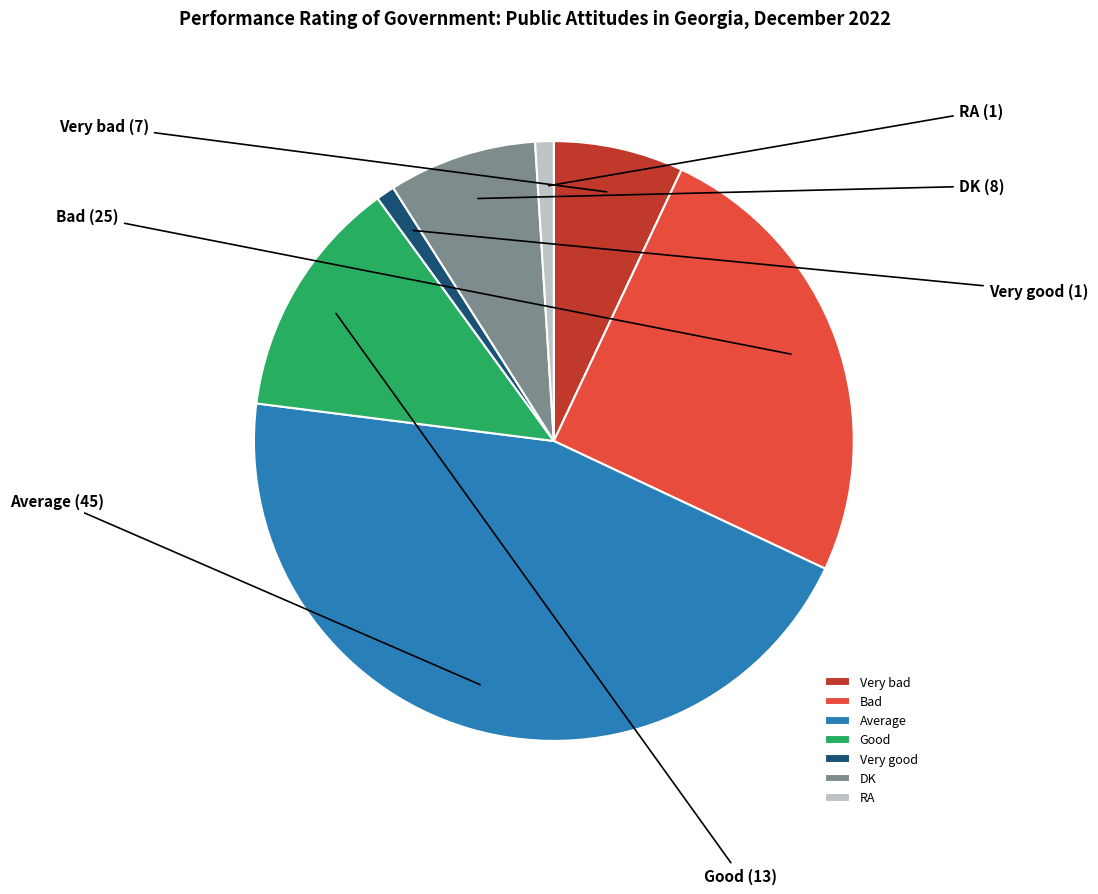

What is the ratio of the value at Bad to the value at DK?

3.1